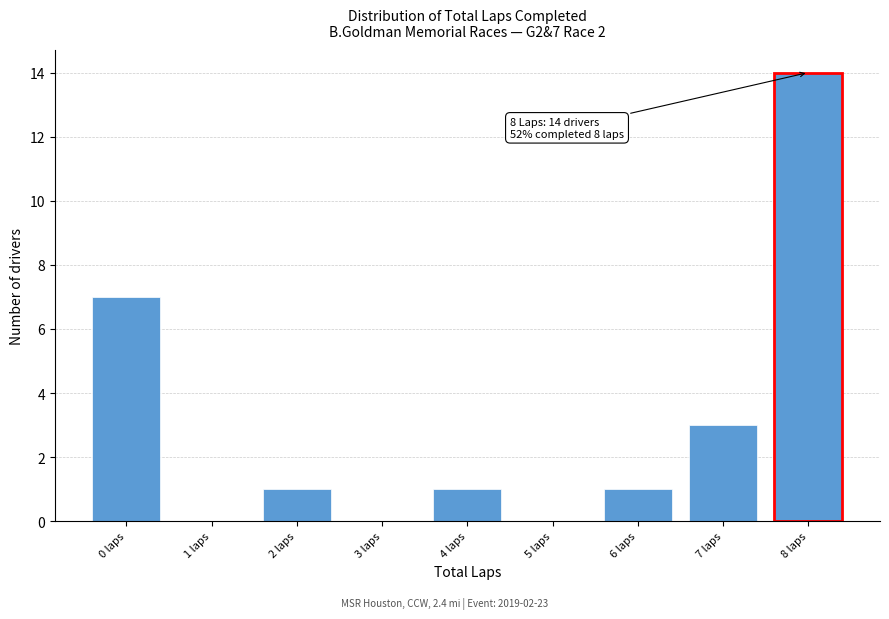

Reading right to left, list all the values displayed in this chart.

8 laps=14	7 laps=3	6 laps=1	5 laps=0	4 laps=1	3 laps=0	2 laps=1	1 laps=0	0 laps=7